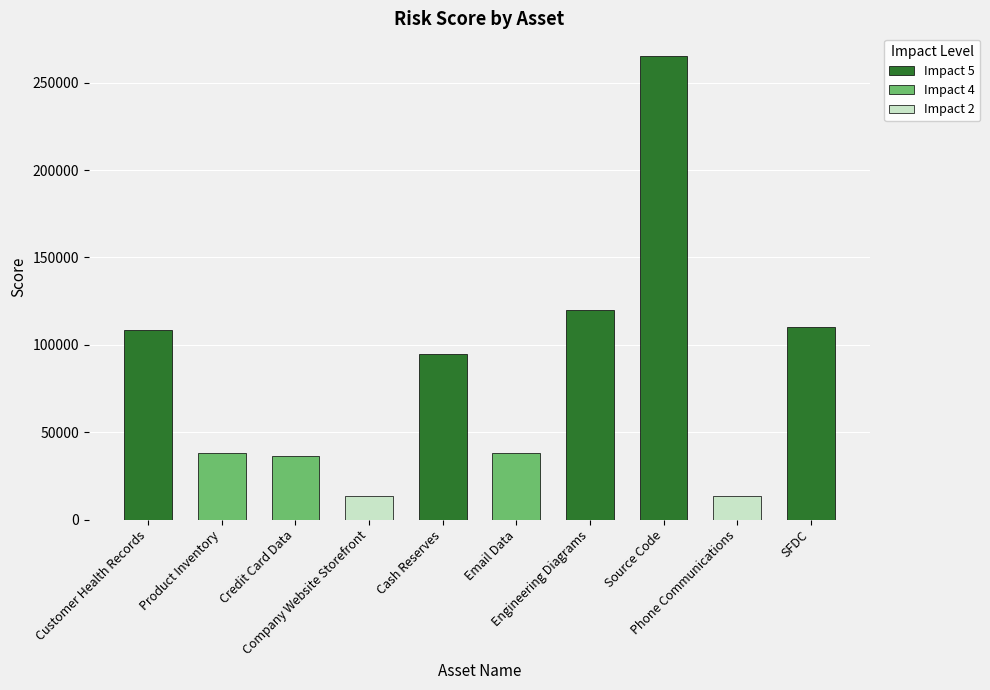

Between Cash Reserves and Email Data, which is larger?

Cash Reserves